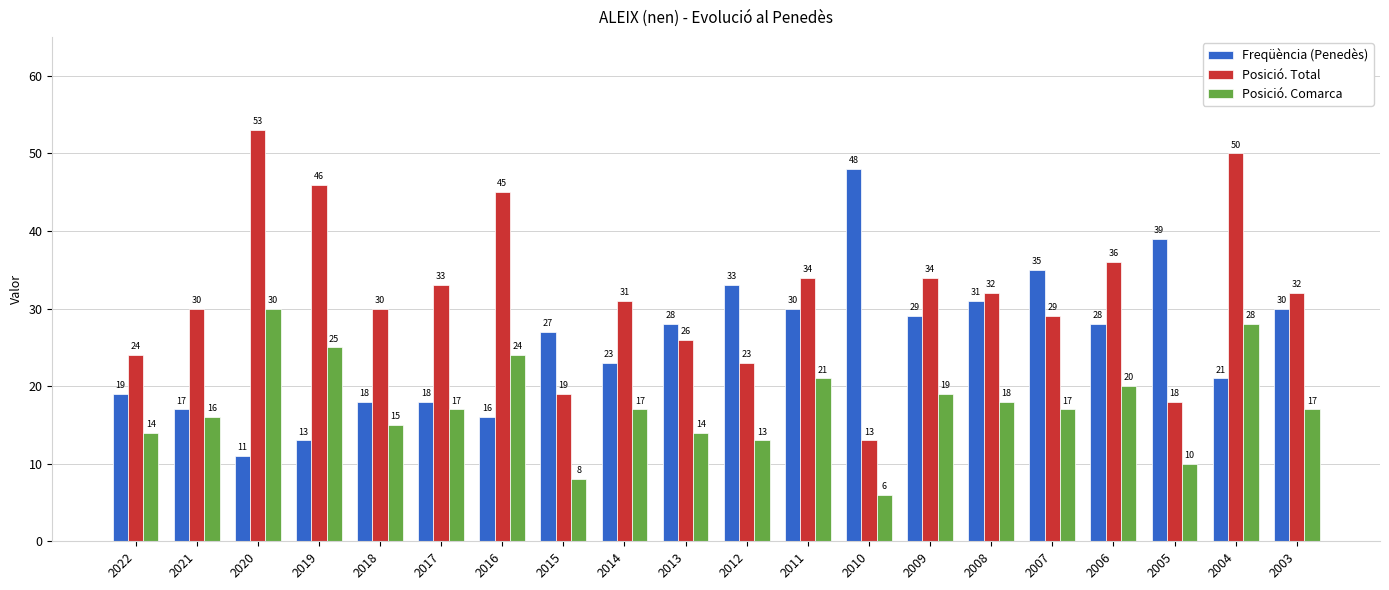

Are the bars horizontal?

No